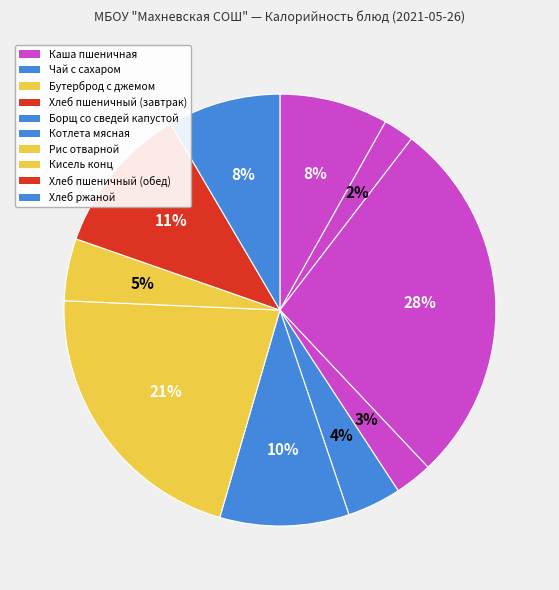

What is the change in value from Каша пшеничная to Котлета мясная?

+38.8